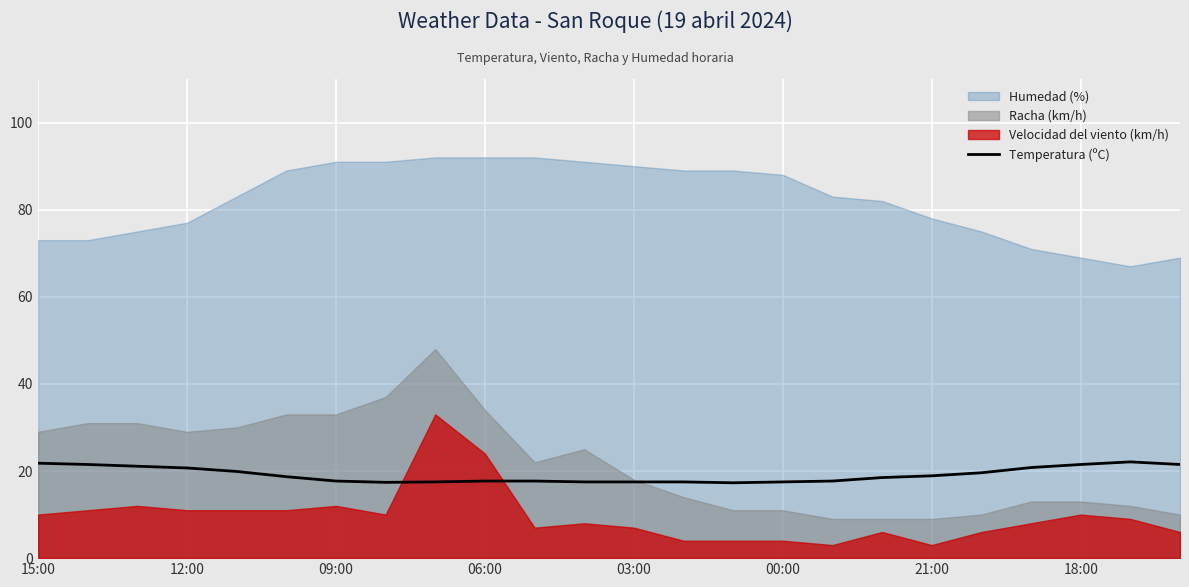

Reading right to left, transcribe all the data shown in this chart.

21.5	22.1	21.5	20.8	19.6	18.9	18.5	17.7	17.5	17.3	17.5	17.5	17.5	17.7	17.7	17.5	17.4	17.7	18.7	19.9	20.7	21.1	21.5	21.8